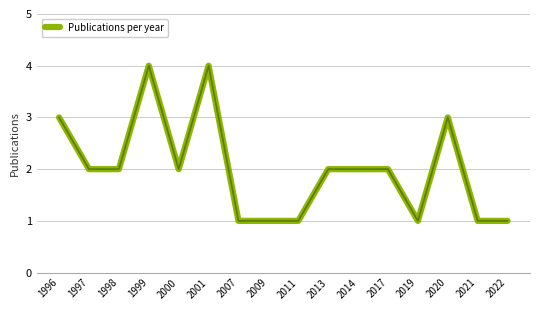

What is the greatest value displayed?

4